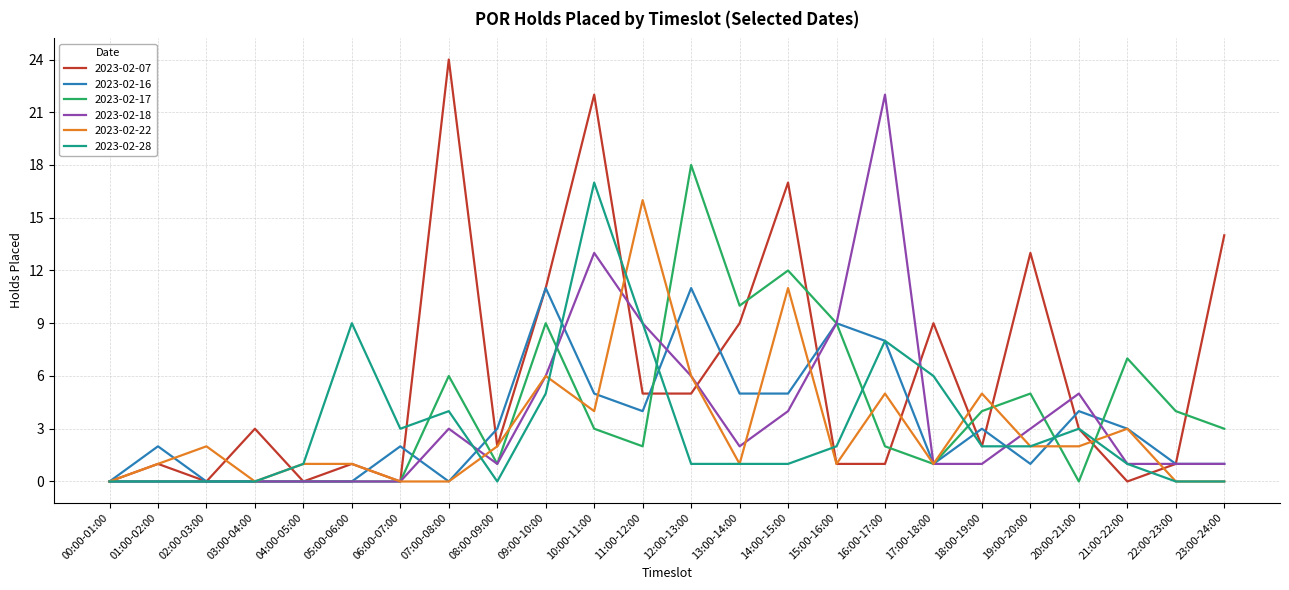

Count the number of categories in the chart.

24